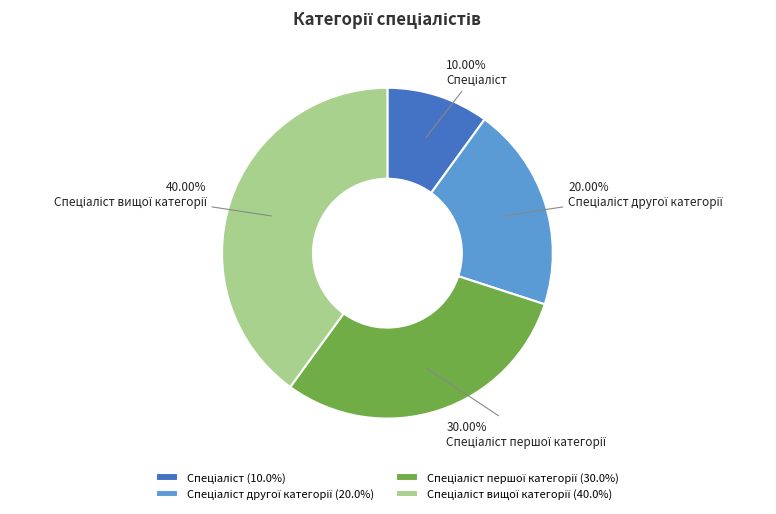

Does any single category account for the majority?

No